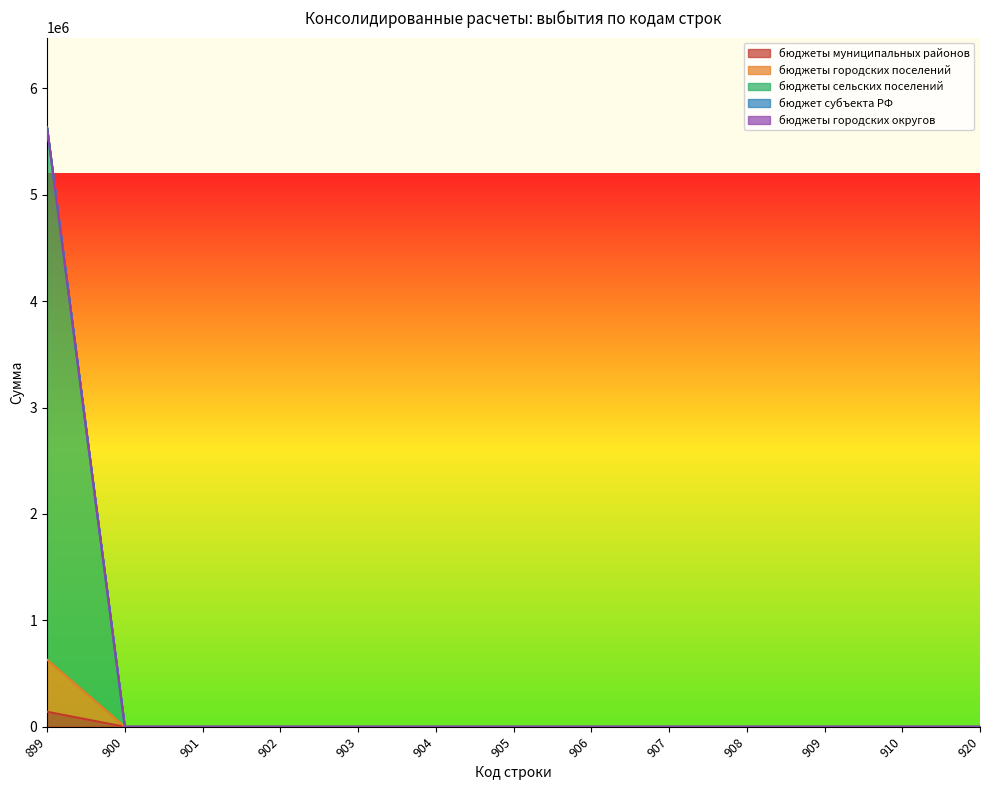

At which category is the sum across all series the highest?

899